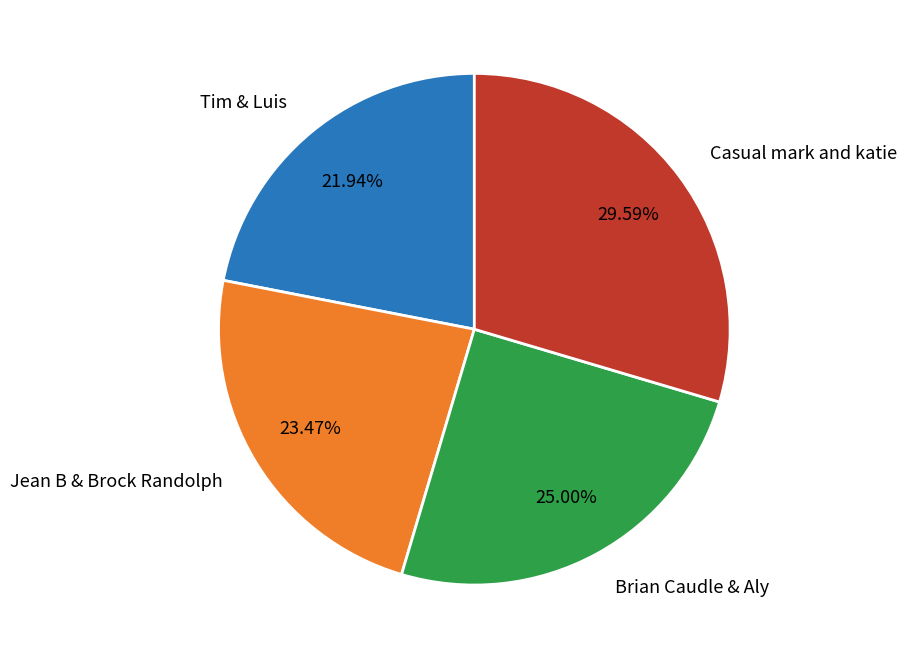

Count the number of slices in the pie.

4